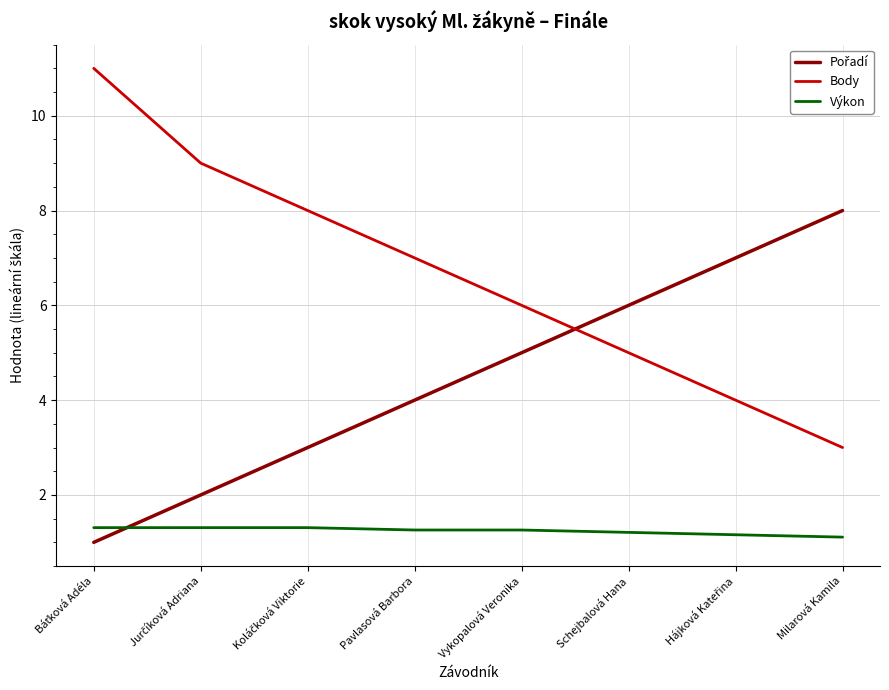

What is the minimum value shown in the chart?

1.0